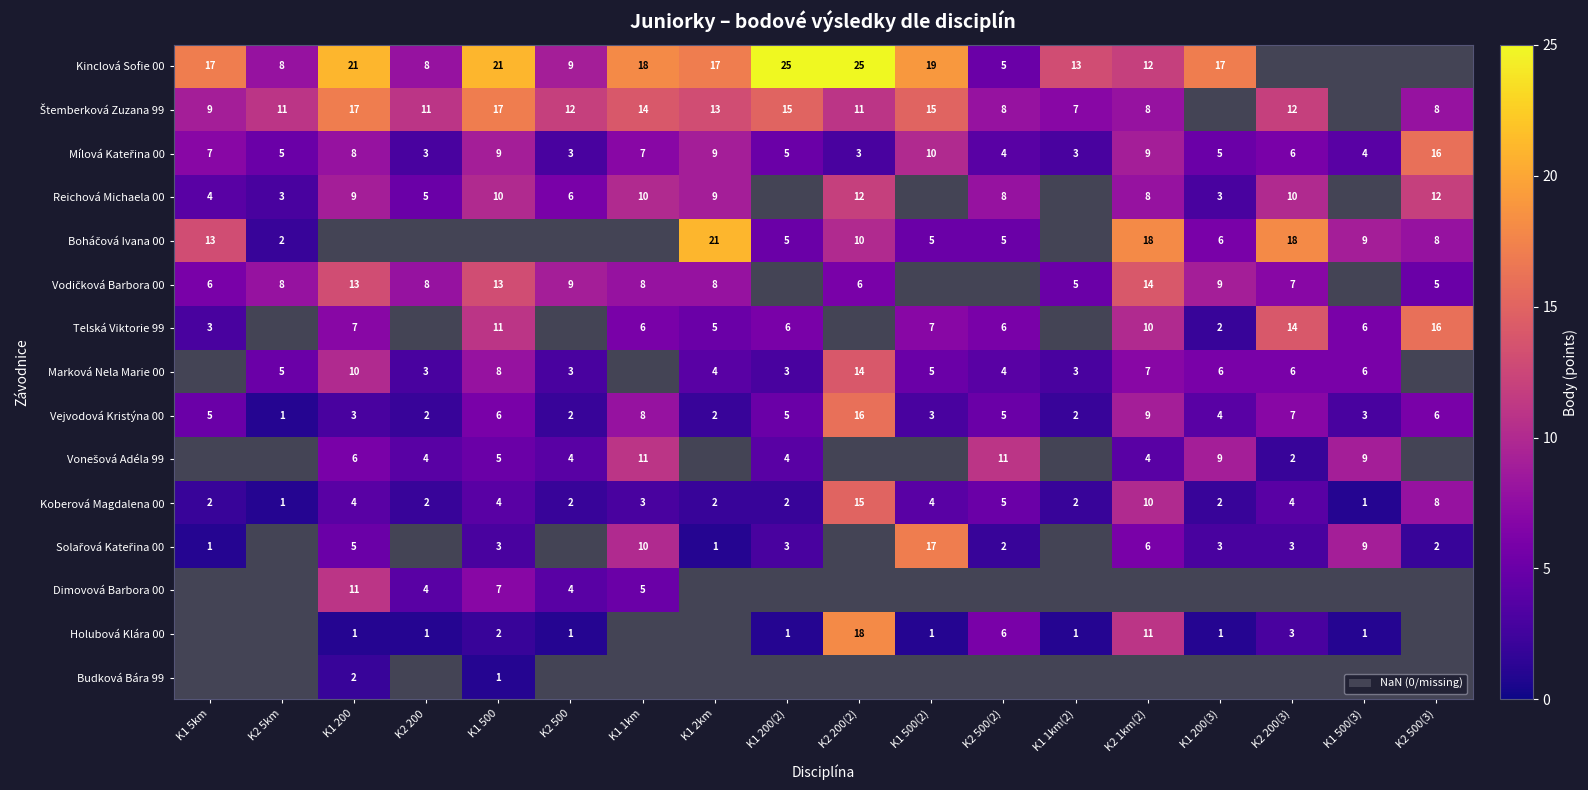

Is it true that Telská Viktorie 99 equals 7 at K1 200?

True